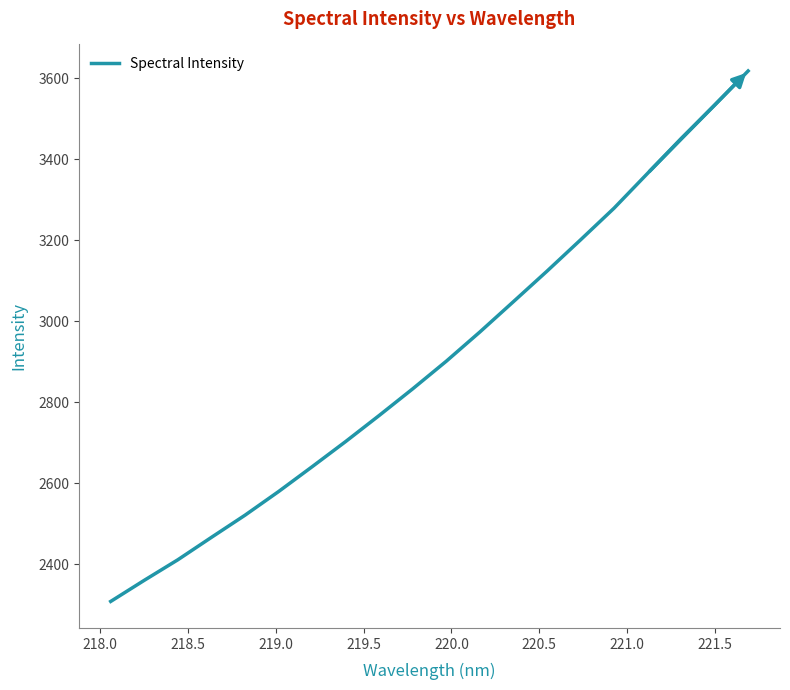

What is the maximum value shown in the chart?

3618.4